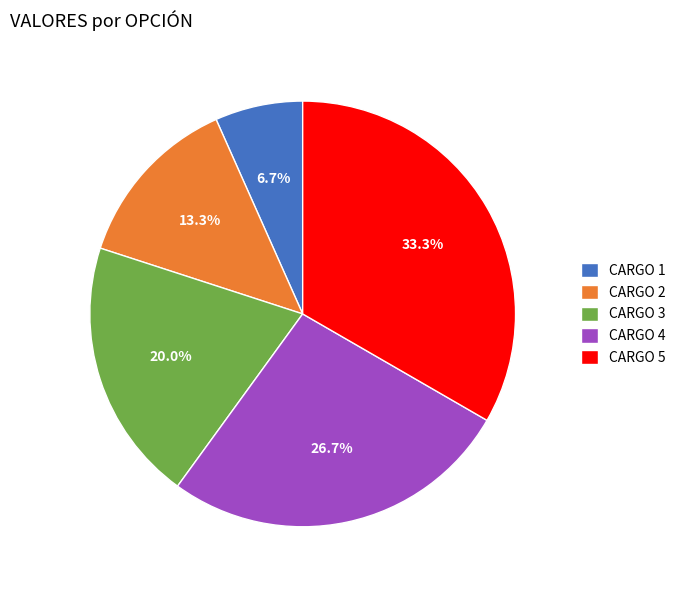

Between CARGO 2 and CARGO 5, which is larger?

CARGO 5